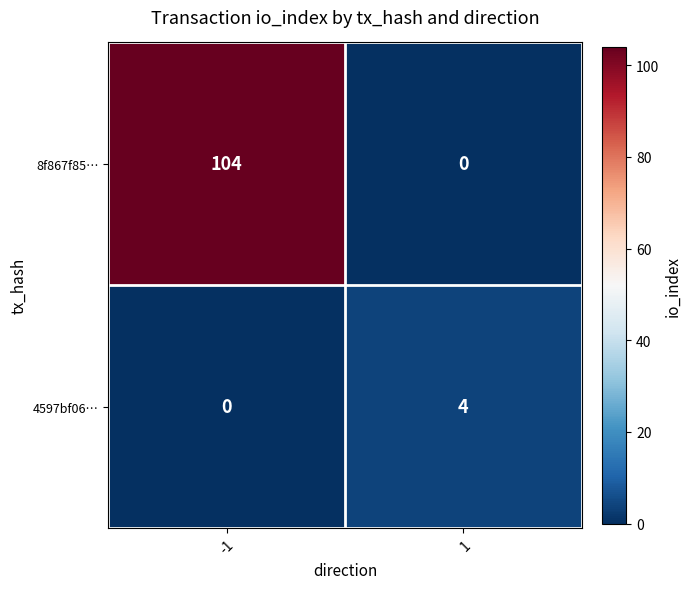

Rank the series by their average value, from lowest to highest.

4597bf06…, 8f867f85…